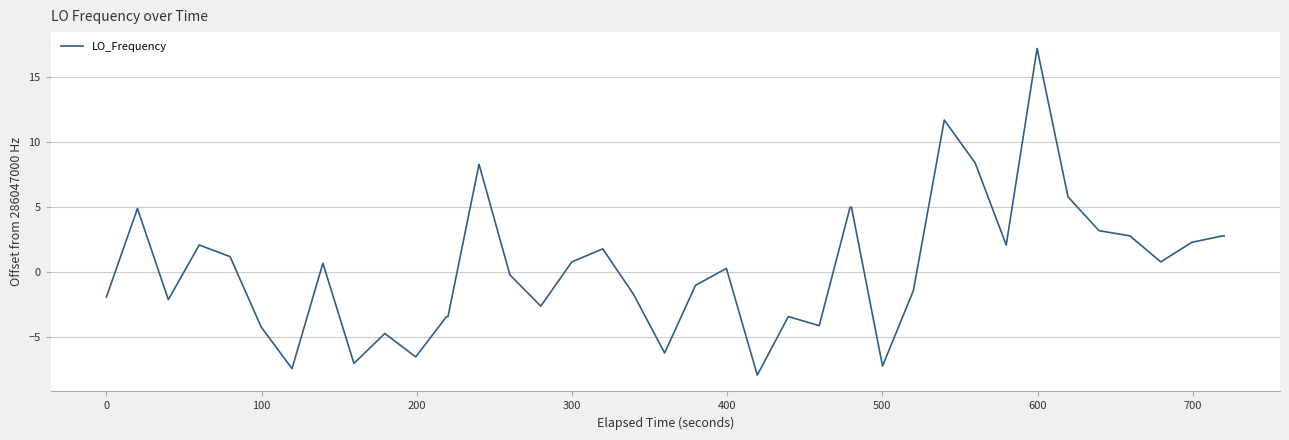

Does the chart have visible grid lines?

Yes